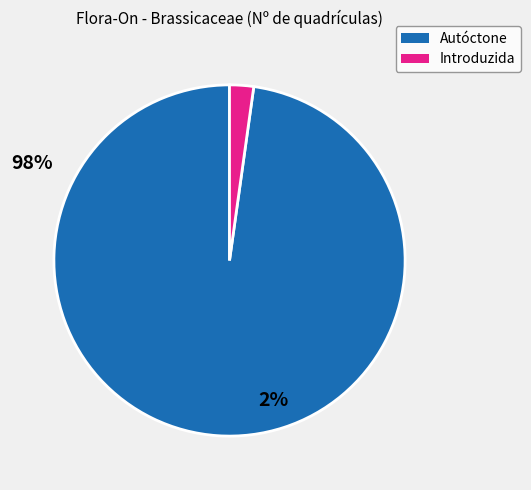

Rank the categories by value from highest to lowest.

Autóctone, Introduzida